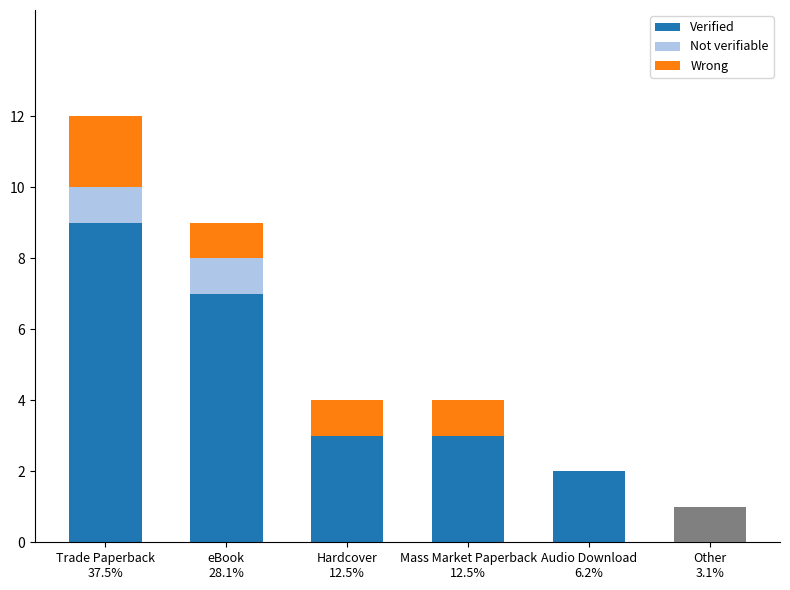

Which series changed the most between Hardcover
12.5% and Mass Market Paperback
12.5%?

Verified